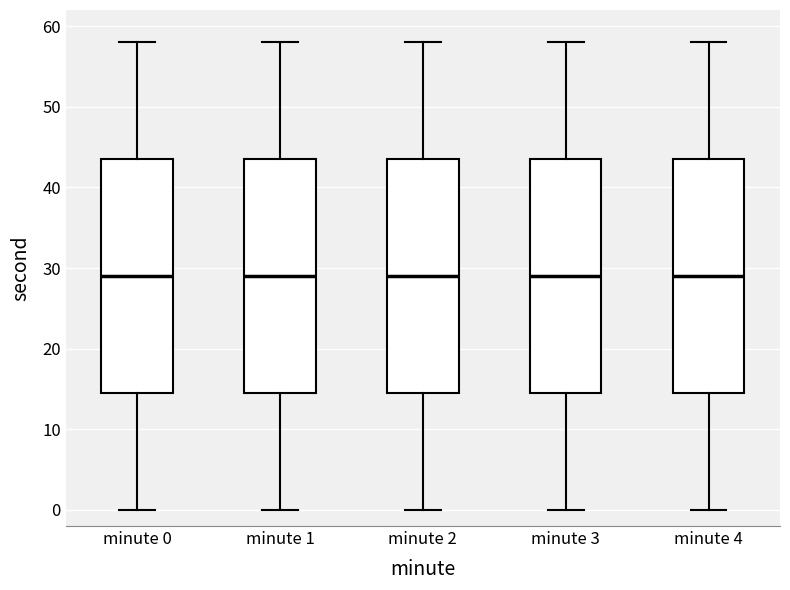

Reading left to right, transcribe this box plot: for each box, give where its median line is, the range the box spans, and where its two whiskers end, as read against the y-axis. The values are not printed on the chart, so give them approximately, as read against the axis.

minute 0: median 29, box 15 to 44, whiskers 0 to 58
minute 1: median 29, box 15 to 44, whiskers 0 to 58
minute 2: median 29, box 15 to 44, whiskers 0 to 58
minute 3: median 29, box 15 to 44, whiskers 0 to 58
minute 4: median 29, box 15 to 44, whiskers 0 to 58